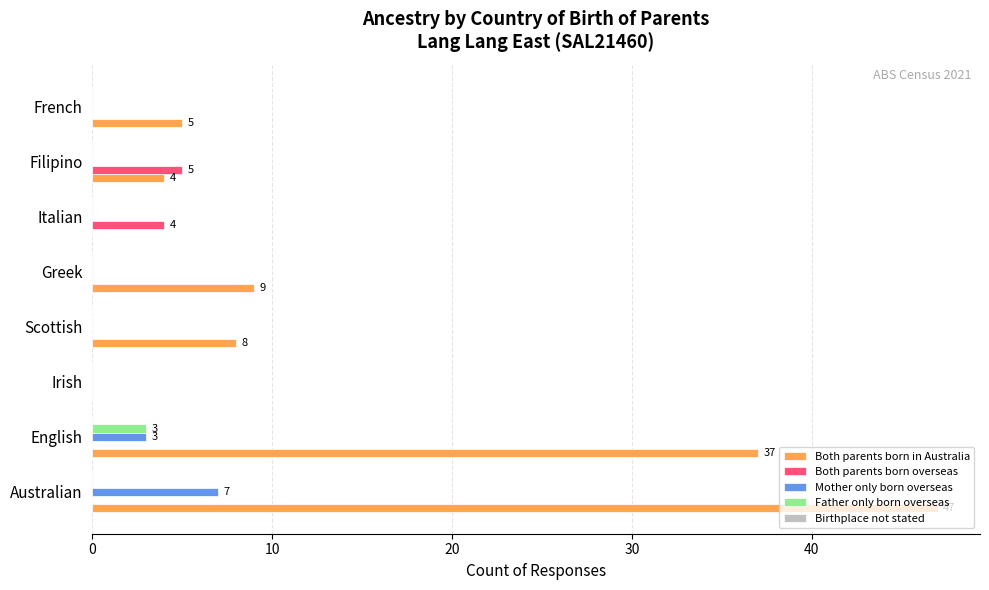

At which category is the sum across all series the highest?

Australian